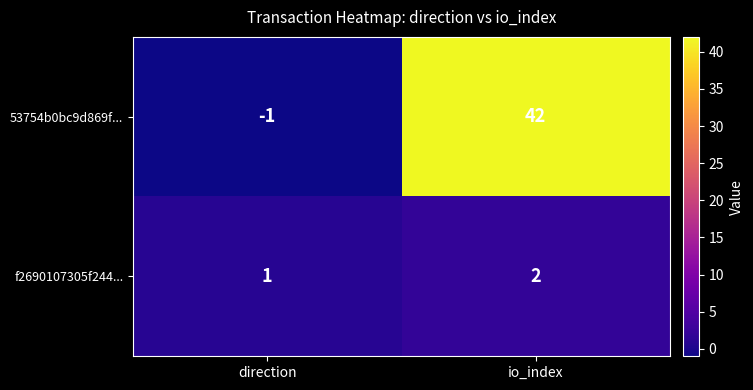

Reading left to right, transcribe all the data shown in this chart.

53754b0bc9d869f...: -1	42
f2690107305f244...: 1	2